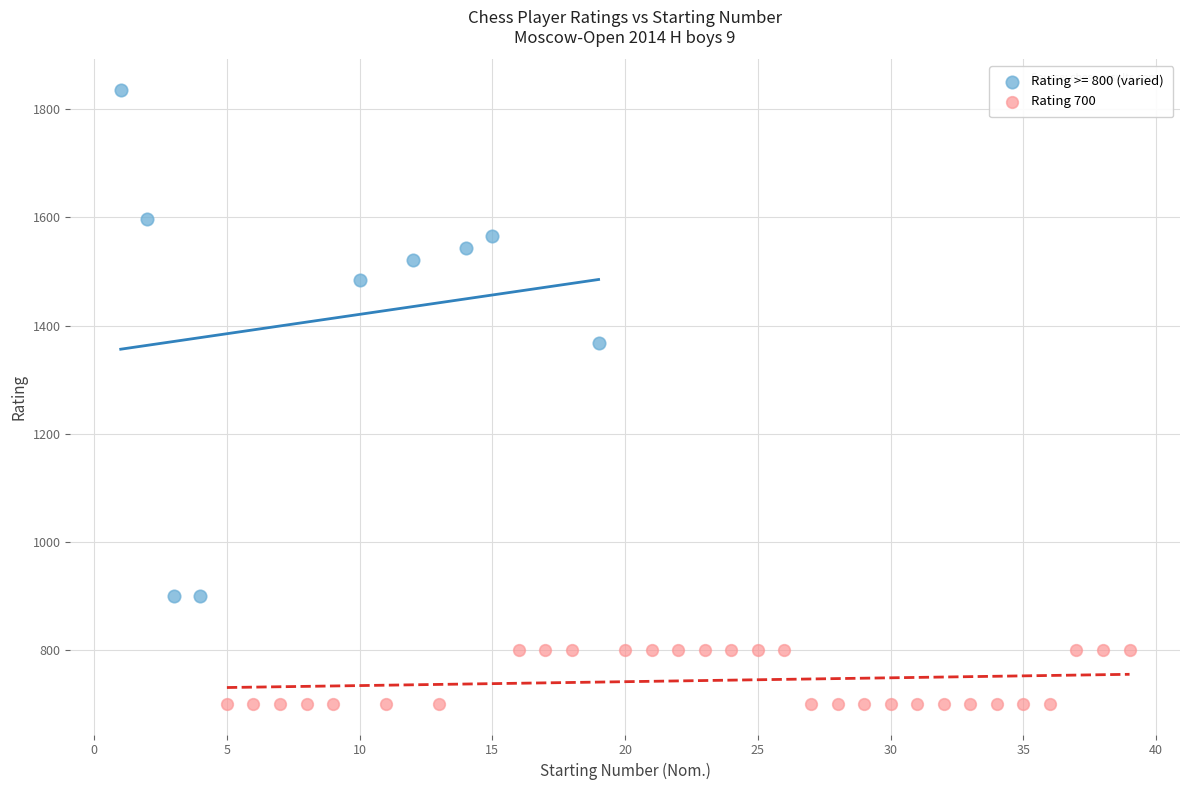

Which series reaches the minimum Y coordinate?

Rating 700